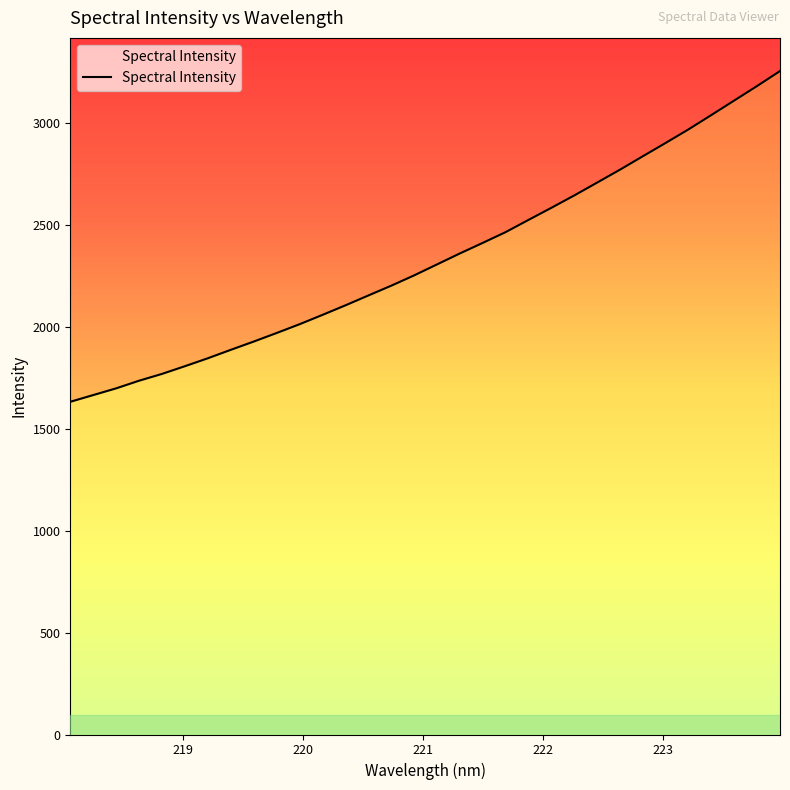

What is the sum of all values?

74746.0